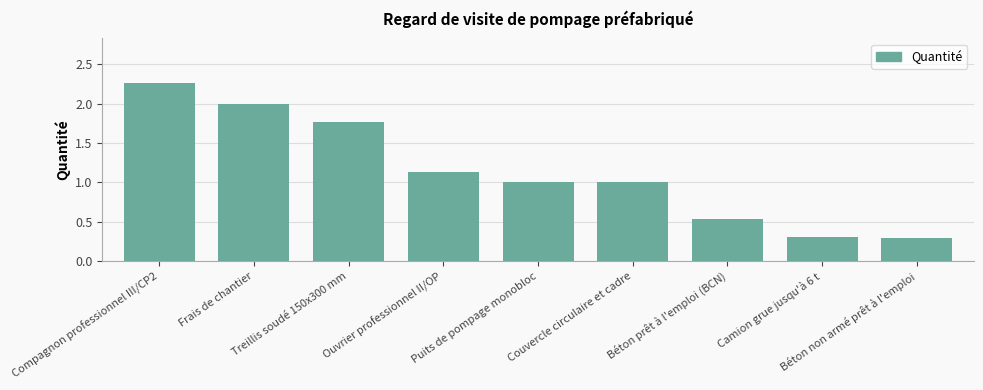

What is the ratio of the value at Puits de pompage monobloc to the value at Ouvrier professionnel II/OP?

0.9